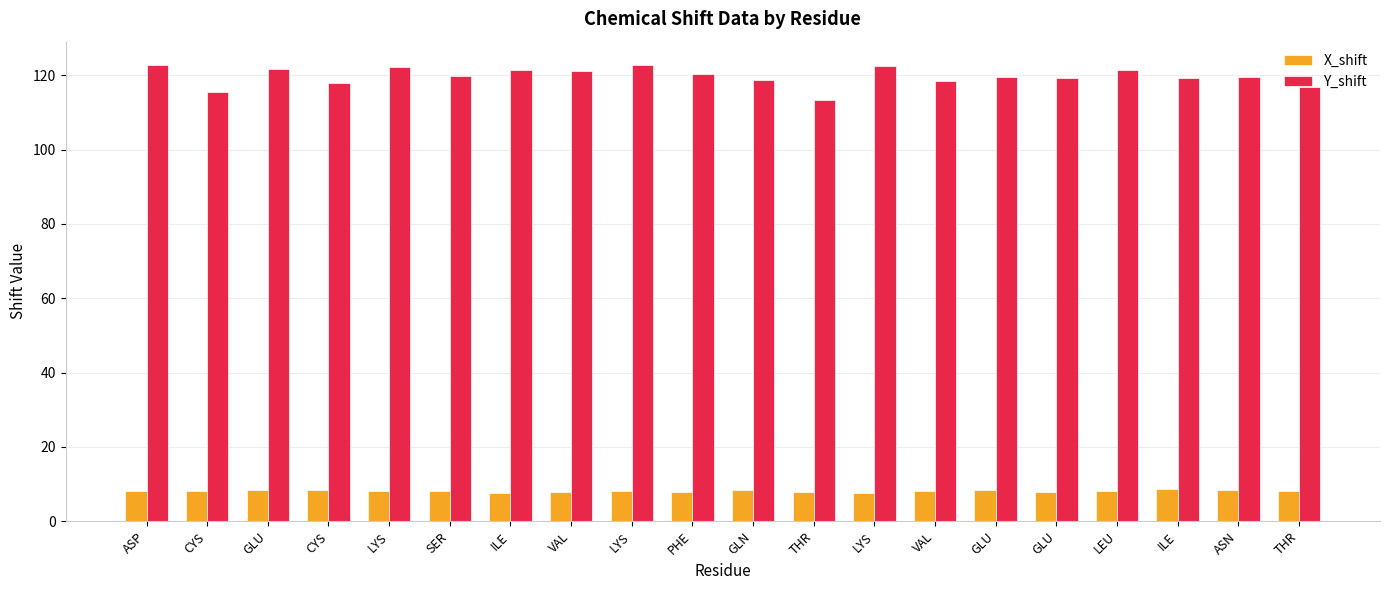

What are all the series names shown in the legend?

X_shift, Y_shift